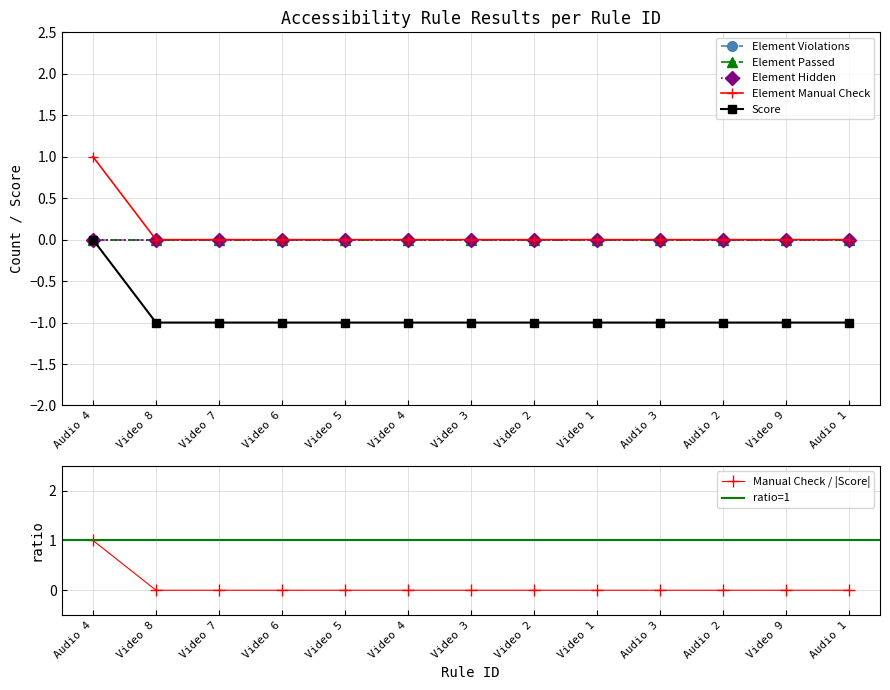

Reading left to right, list all the values displayed in this chart.

Element Manual Check: Audio 4=1	Video 8=0	Video 7=0	Video 6=0	Video 5=0	Video 4=0	Video 3=0	Video 2=0	Video 1=0	Audio 3=0	Audio 2=0	Video 9=0	Audio 1=0
Score: Audio 4=0	Video 8=-1	Video 7=-1	Video 6=-1	Video 5=-1	Video 4=-1	Video 3=-1	Video 2=-1	Video 1=-1	Audio 3=-1	Audio 2=-1	Video 9=-1	Audio 1=-1
Element Violations: Audio 4=0	Video 8=0	Video 7=0	Video 6=0	Video 5=0	Video 4=0	Video 3=0	Video 2=0	Video 1=0	Audio 3=0	Audio 2=0	Video 9=0	Audio 1=0
Element Passed: Audio 4=0	Video 8=0	Video 7=0	Video 6=0	Video 5=0	Video 4=0	Video 3=0	Video 2=0	Video 1=0	Audio 3=0	Audio 2=0	Video 9=0	Audio 1=0
Element Hidden: Audio 4=0	Video 8=0	Video 7=0	Video 6=0	Video 5=0	Video 4=0	Video 3=0	Video 2=0	Video 1=0	Audio 3=0	Audio 2=0	Video 9=0	Audio 1=0